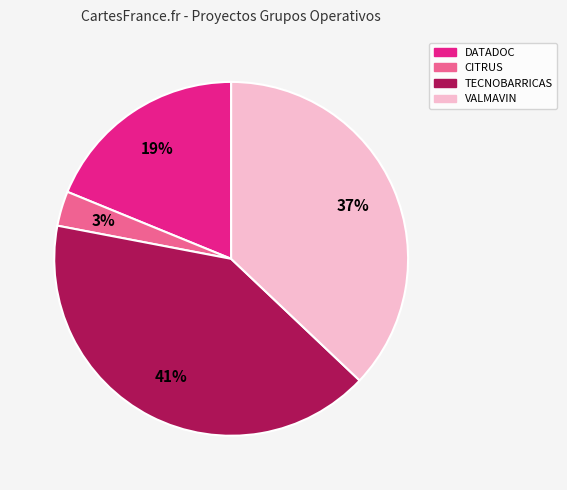

Which slice is the largest?

TECNOBARRICAS